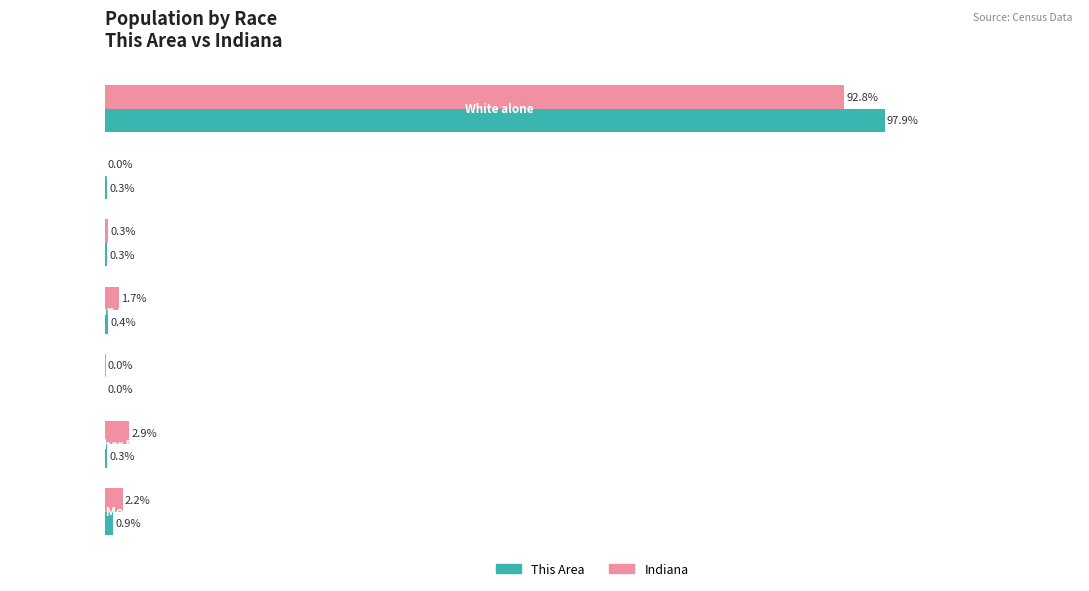

What are all the series names shown in the legend?

This Area, Indiana